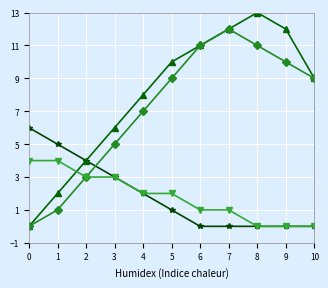

What is the greatest value displayed?

13